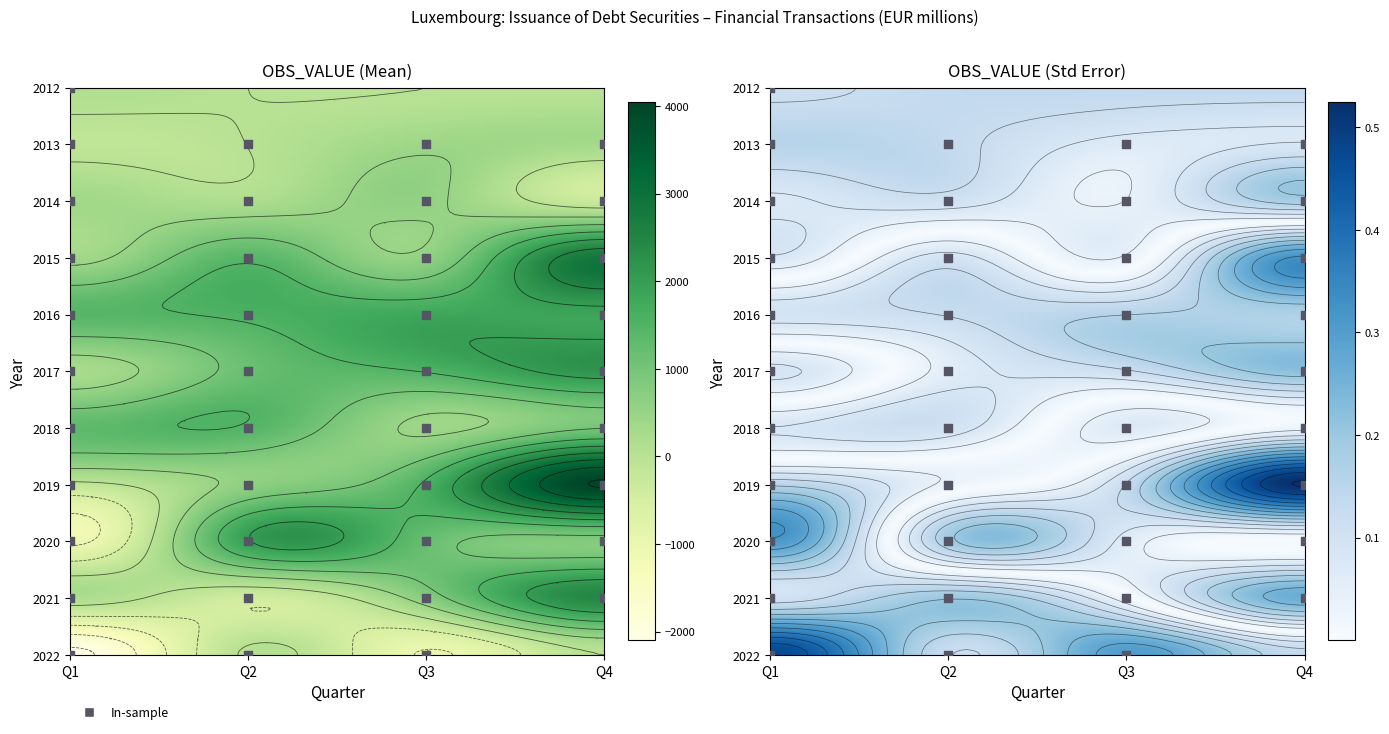

What is the greatest value displayed?

4040